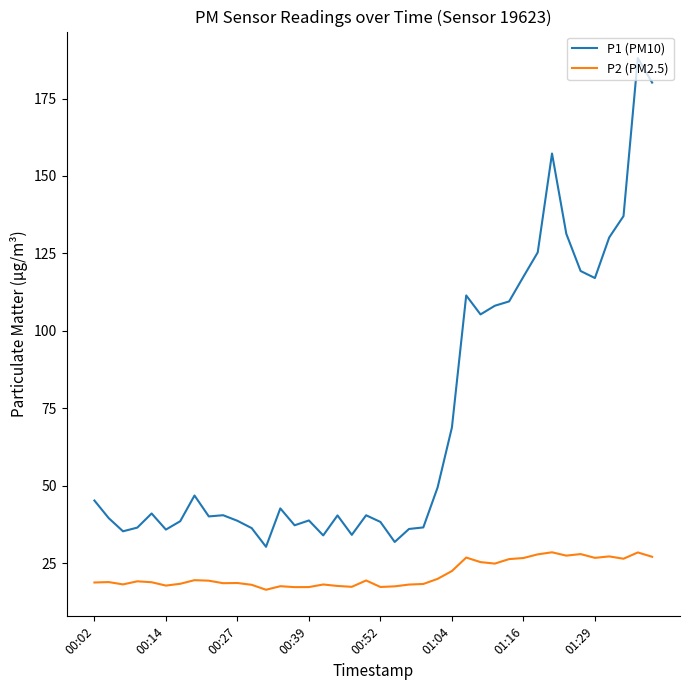

Rank the series by their maximum value, from highest to lowest.

P1 (PM10), P2 (PM2.5)